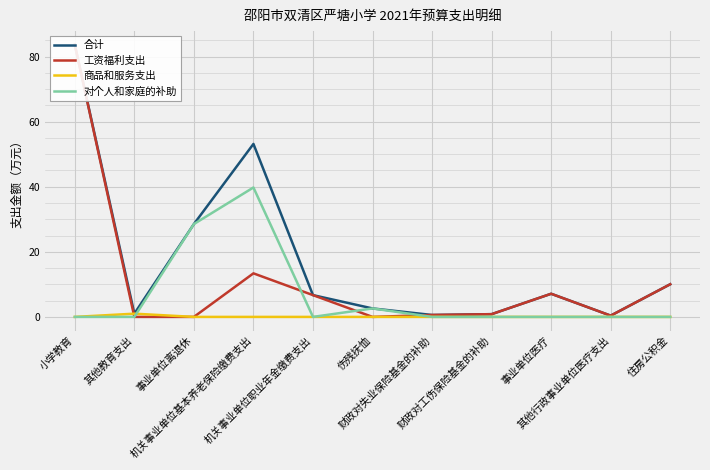

At which label is 合计 closest to 42?

机关事业单位基本养老保险缴费支出